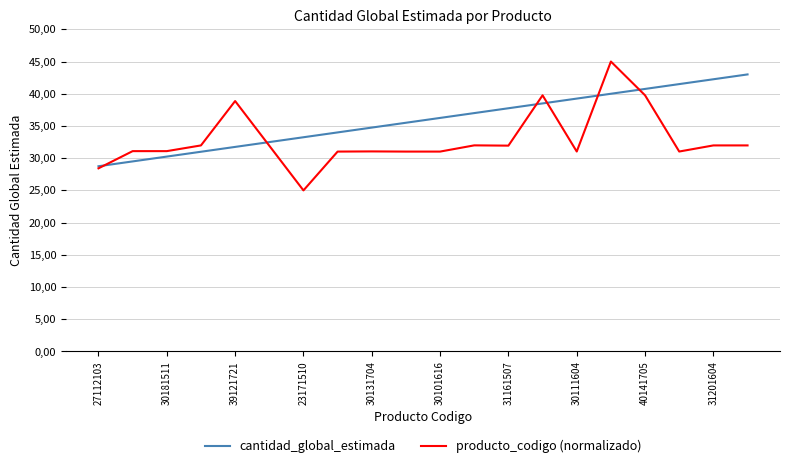

True or false: cantidad_global_estimada has more than 2 interior local peaks.

False